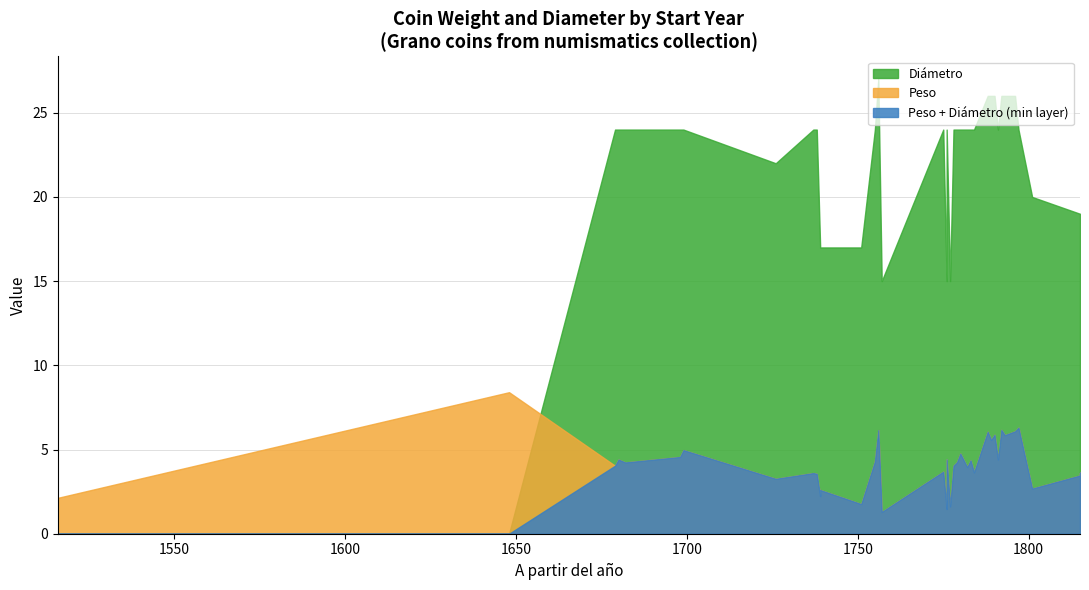

How many categories are shown in the chart?

38